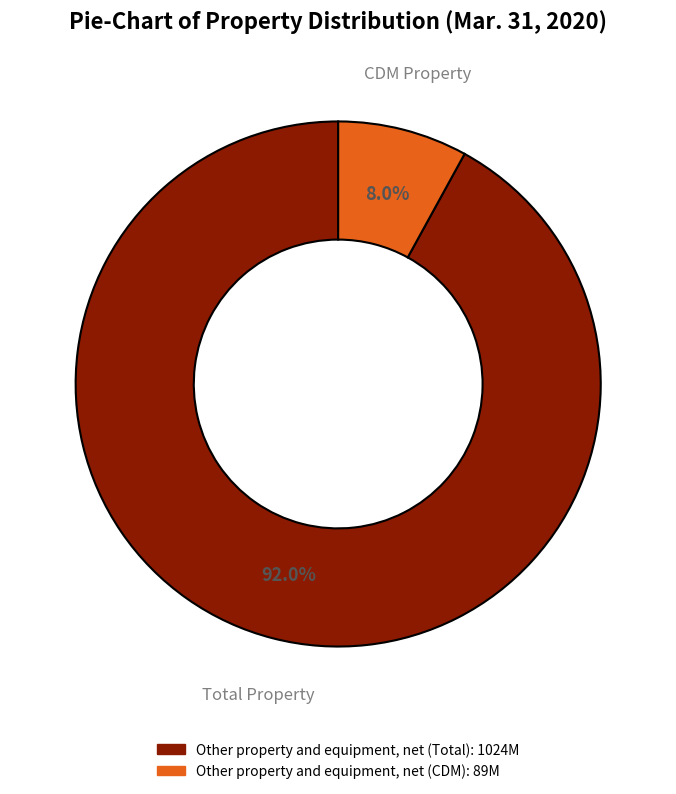

Which has a higher value, Other property and equipment, net (CDM) or Other property and equipment, net (Total)?

Other property and equipment, net (Total)